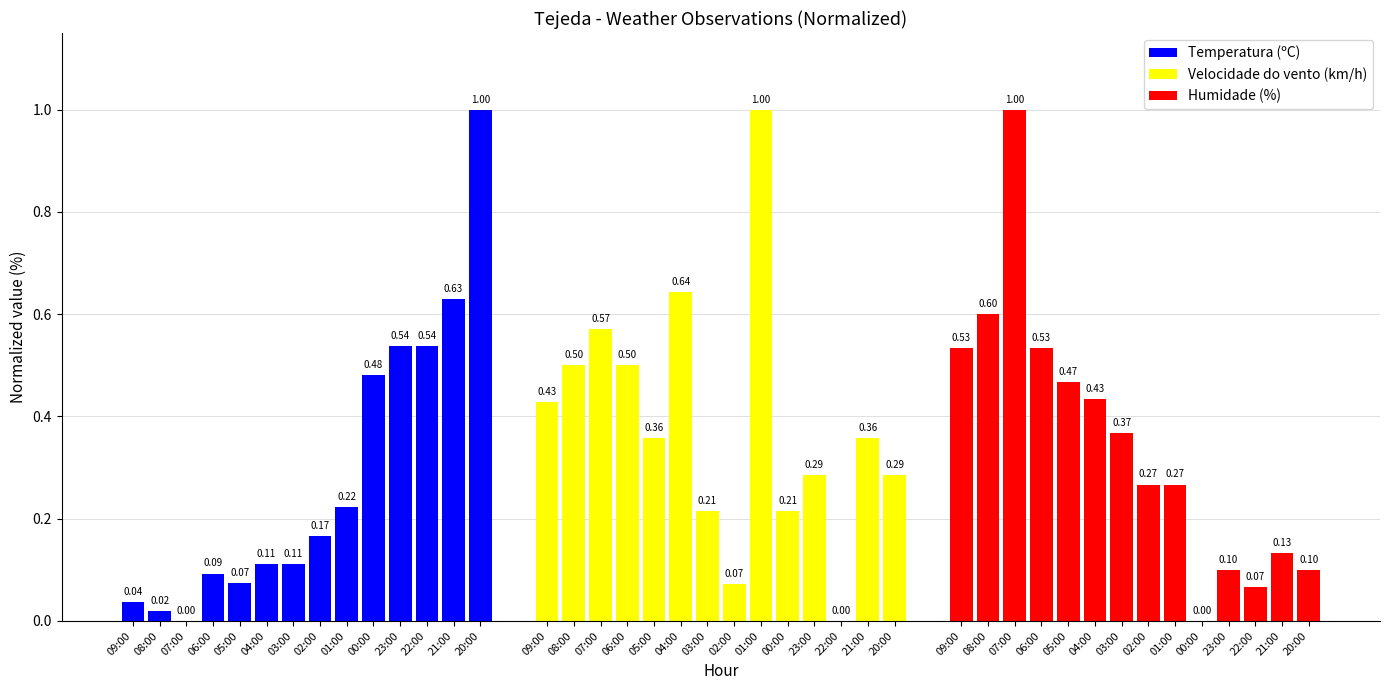

Between 06:00 and 00:00, which series saw the biggest shift?

Humidade (%)